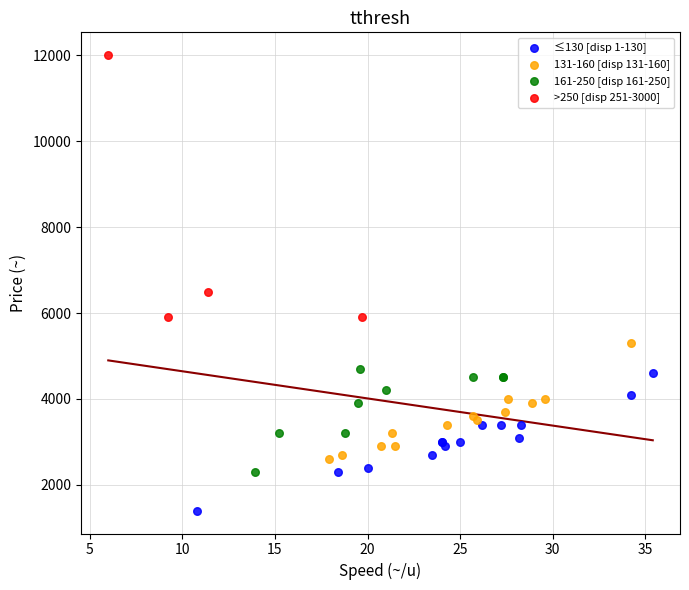

Which series has the largest Y range (max minus min)?

>250 [disp 251-3000]